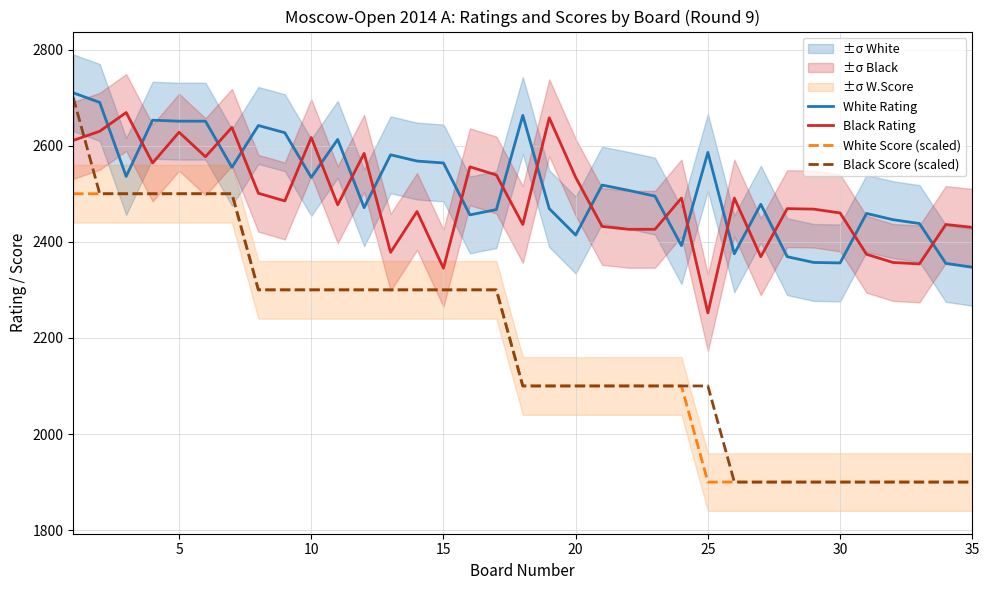

True or false: Black Score (scaled) has a value of 2554 at 35.

False